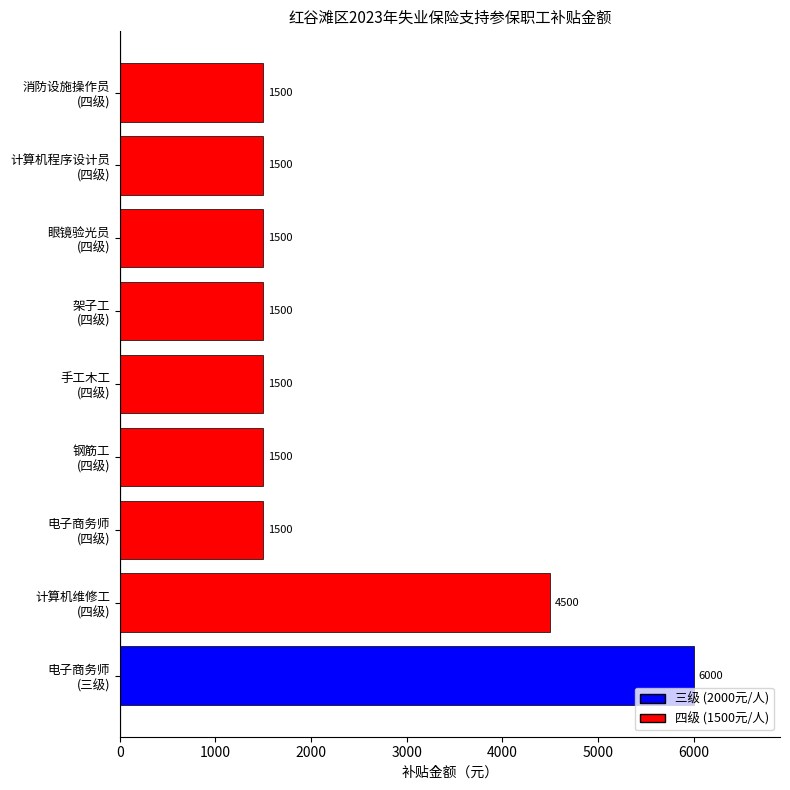

What is the difference between the maximum and minimum values?

4500